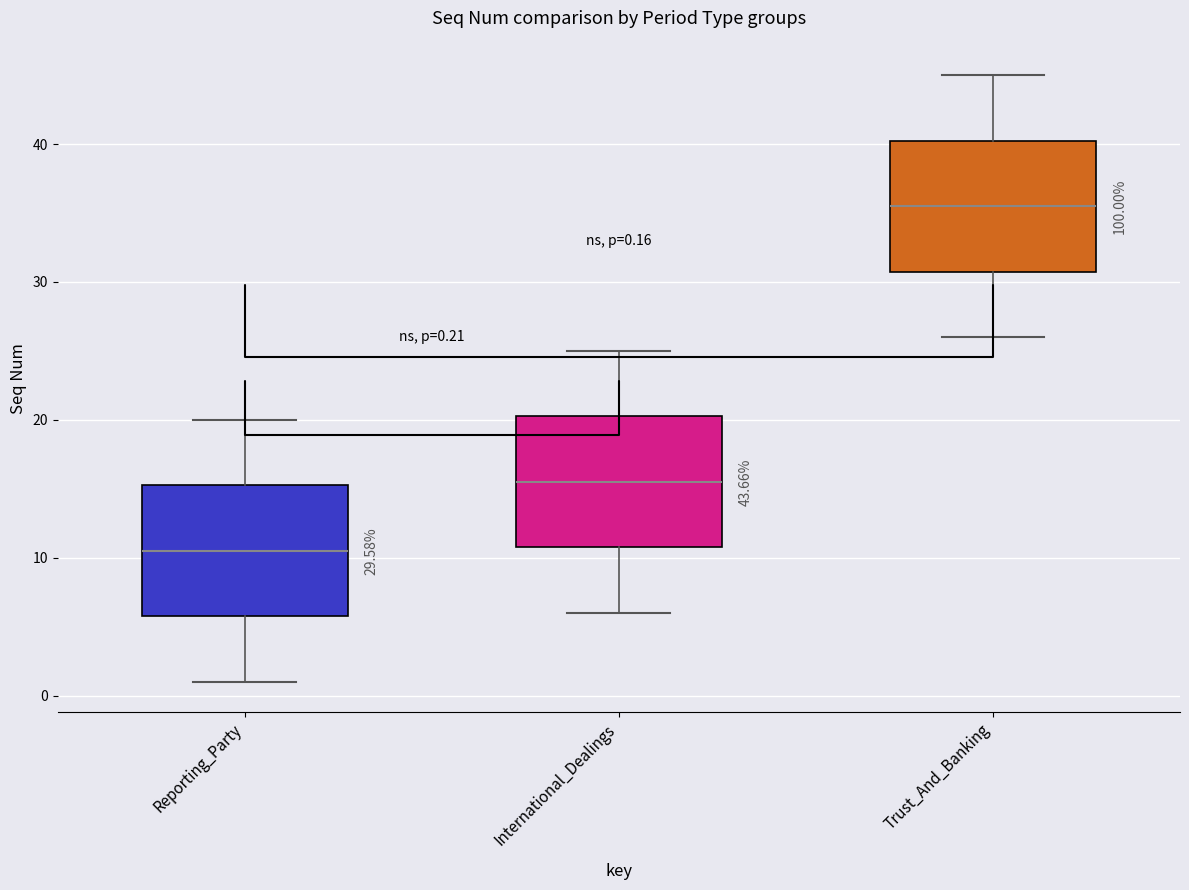

Which box's median line is the highest?

Trust_And_Banking